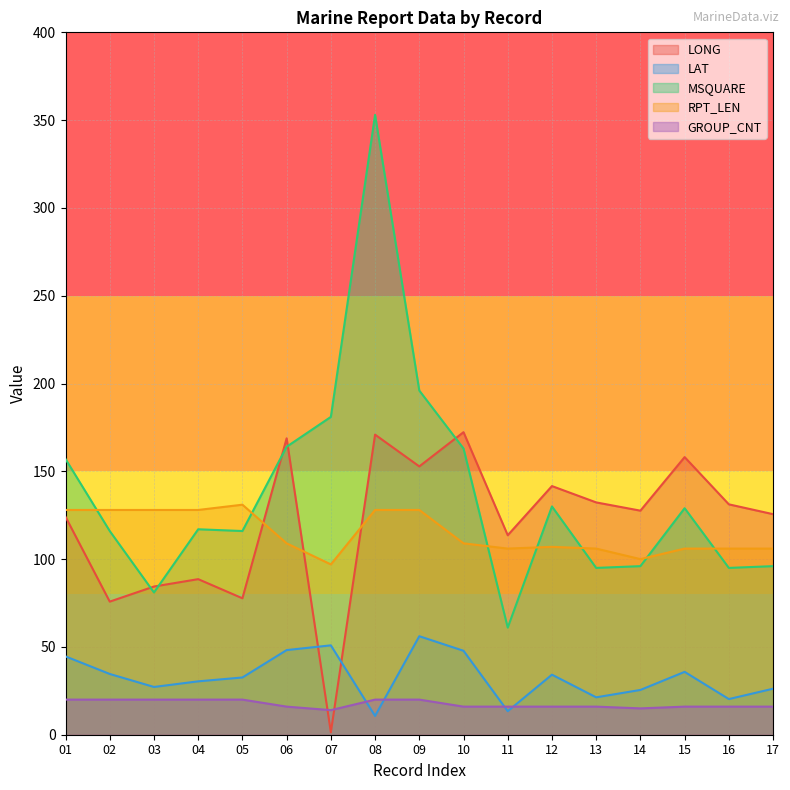

Which series has the largest total across all categories?

MSQUARE